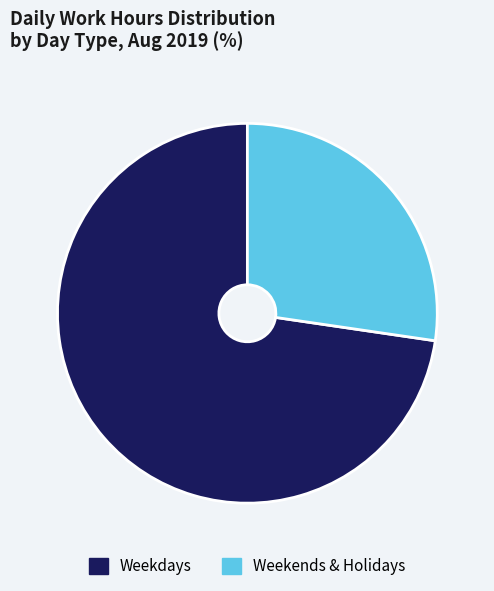

Is it true that Weekdays is 60% of the pie?

False